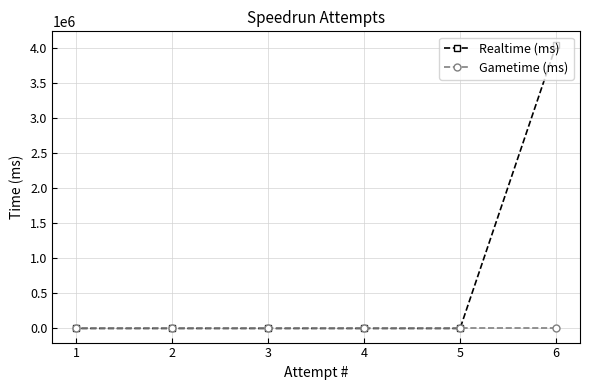

List the series in order of their overall mean, highest first.

Realtime (ms), Gametime (ms)